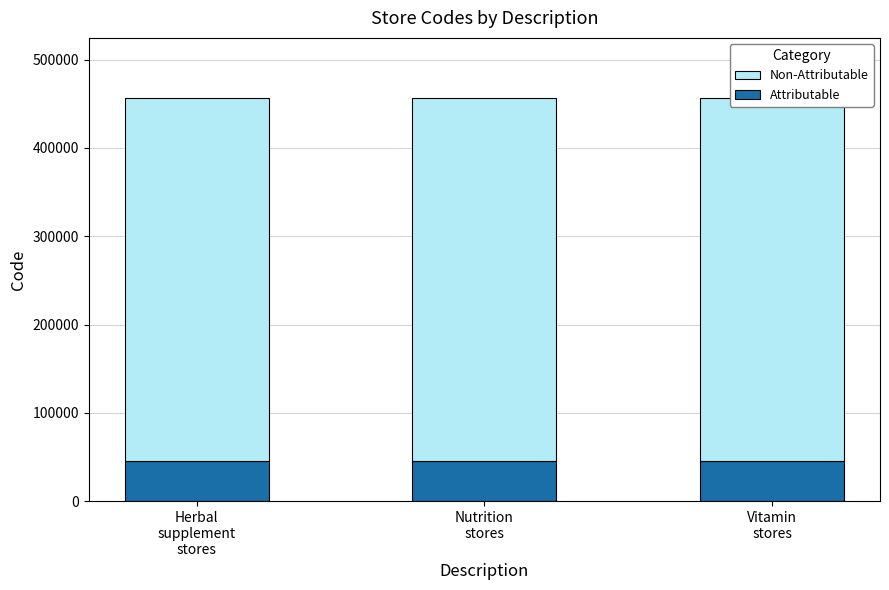

At which category is the sum across all series the highest?

Herbal
supplement
stores